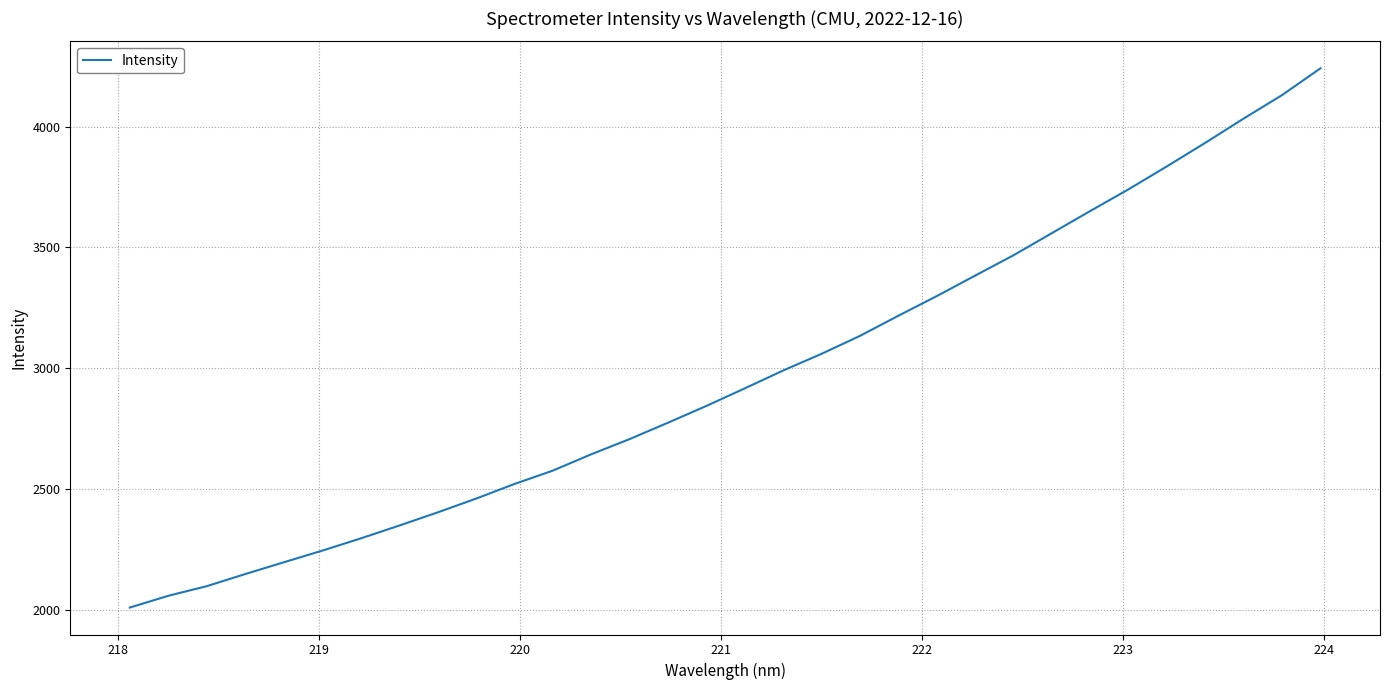

What is the maximum value shown in the chart?

4241.9